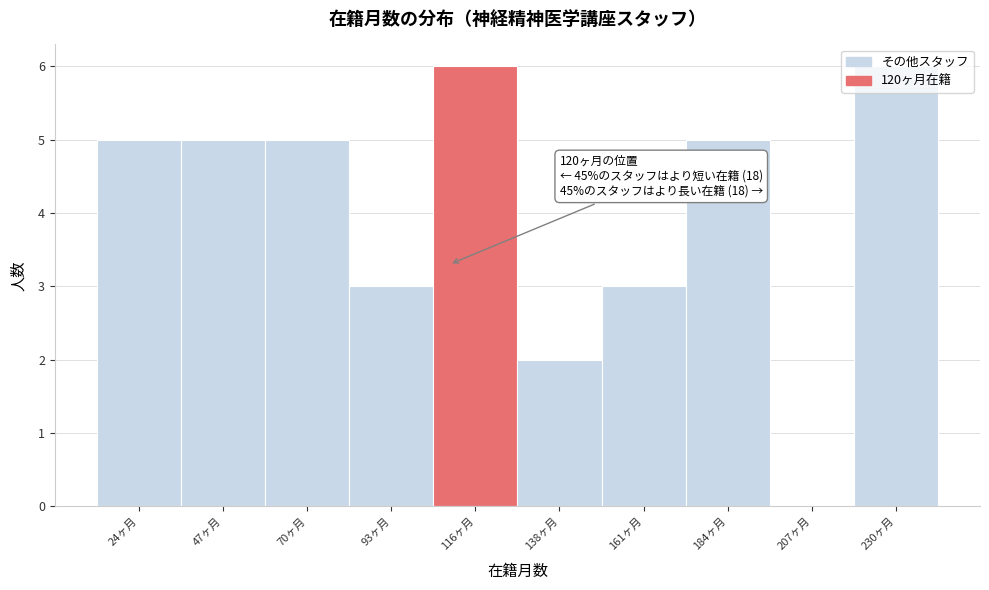

What is the sum of all values?

40